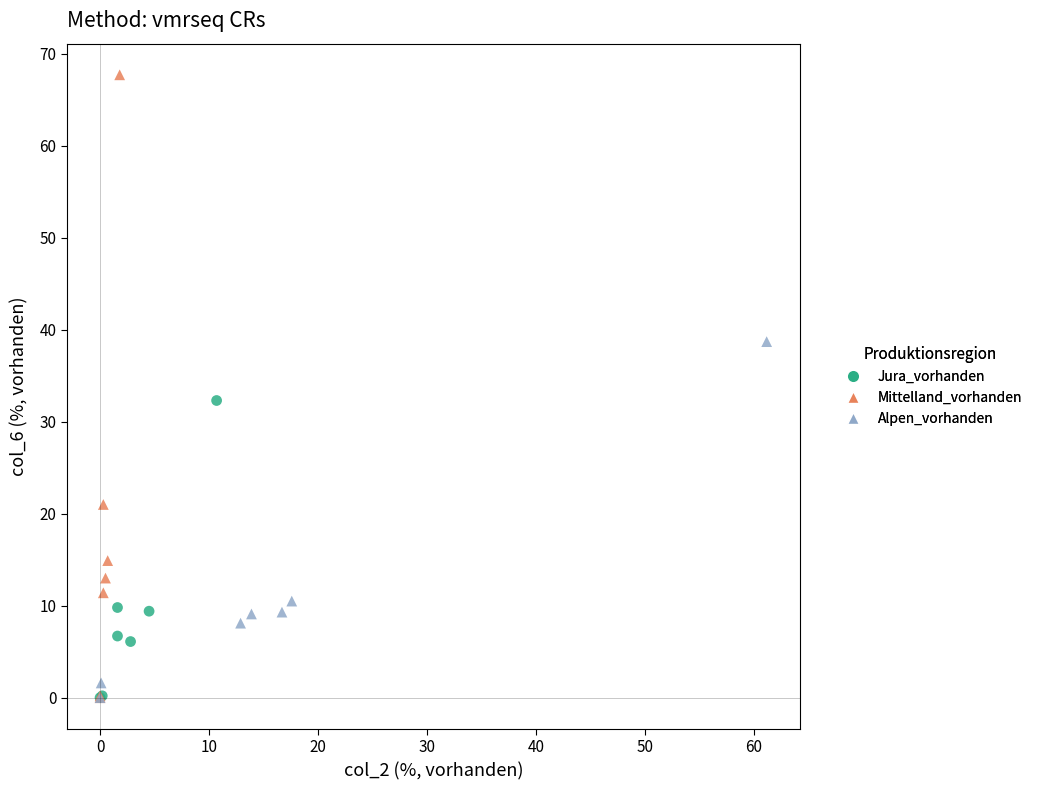

What are all the series names shown in the legend?

Jura_vorhanden, Mittelland_vorhanden, Alpen_vorhanden